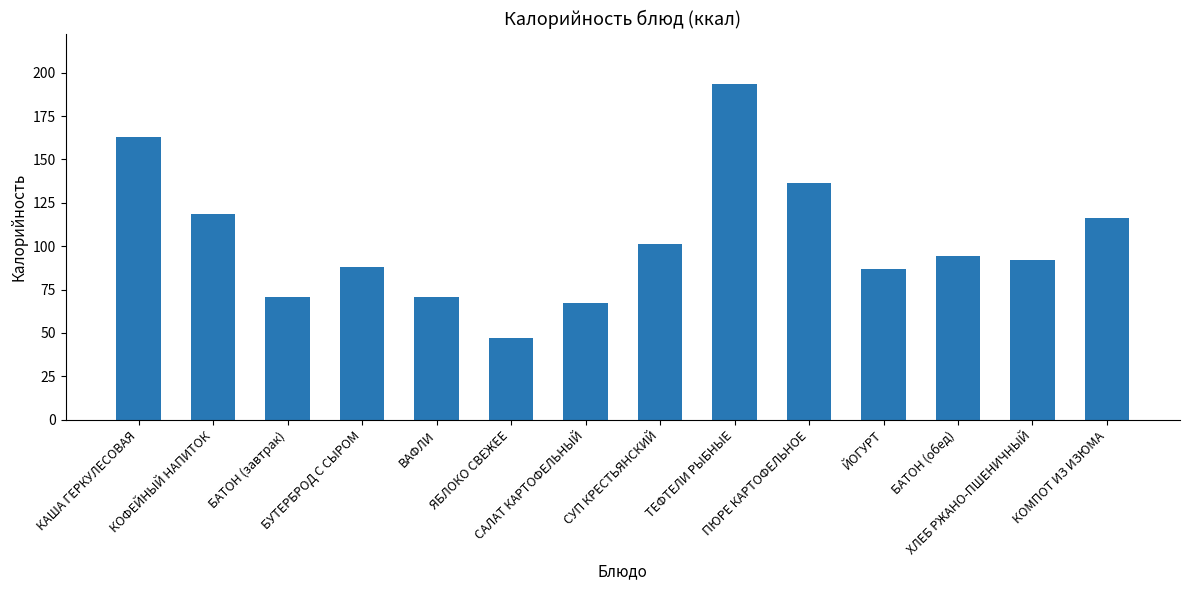

What is the average value?

103.3